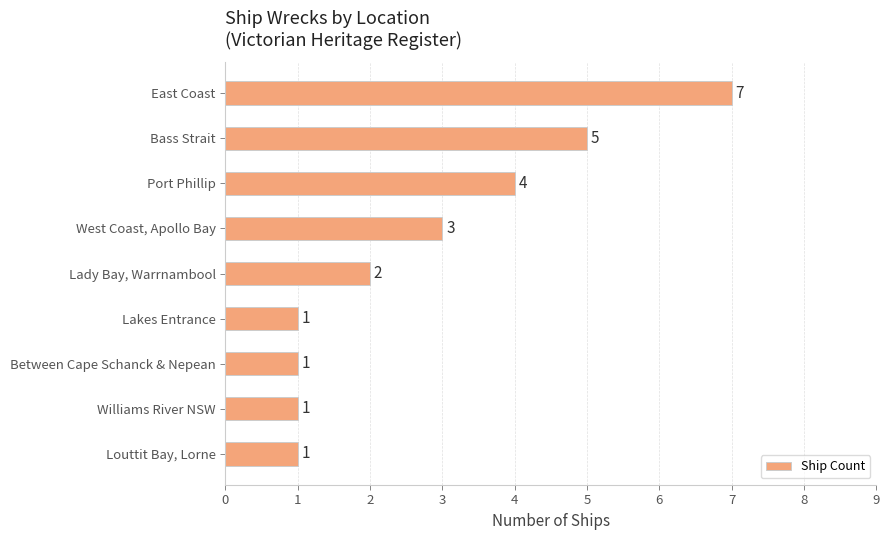

What is the approximate value at West Coast, Apollo Bay?

3